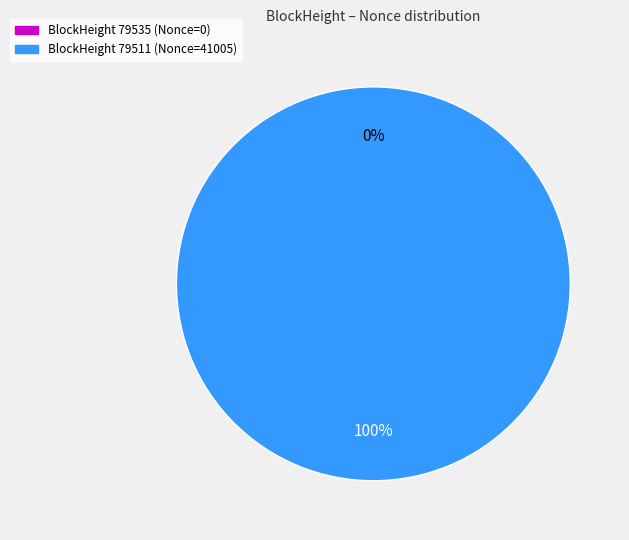

To the nearest percent, what is the difference between the largest and smallest slice percentages?

100%